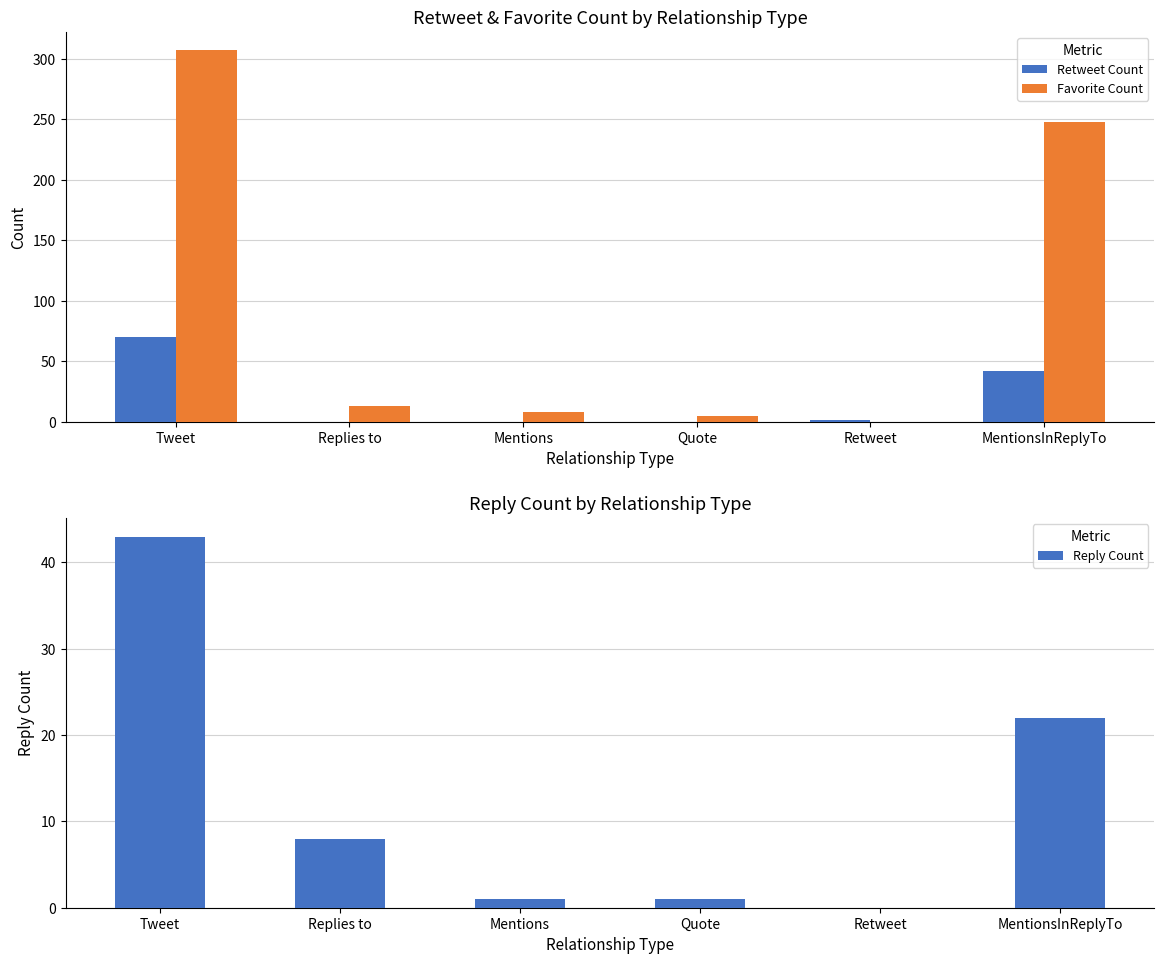

How many bars are there in total?

18